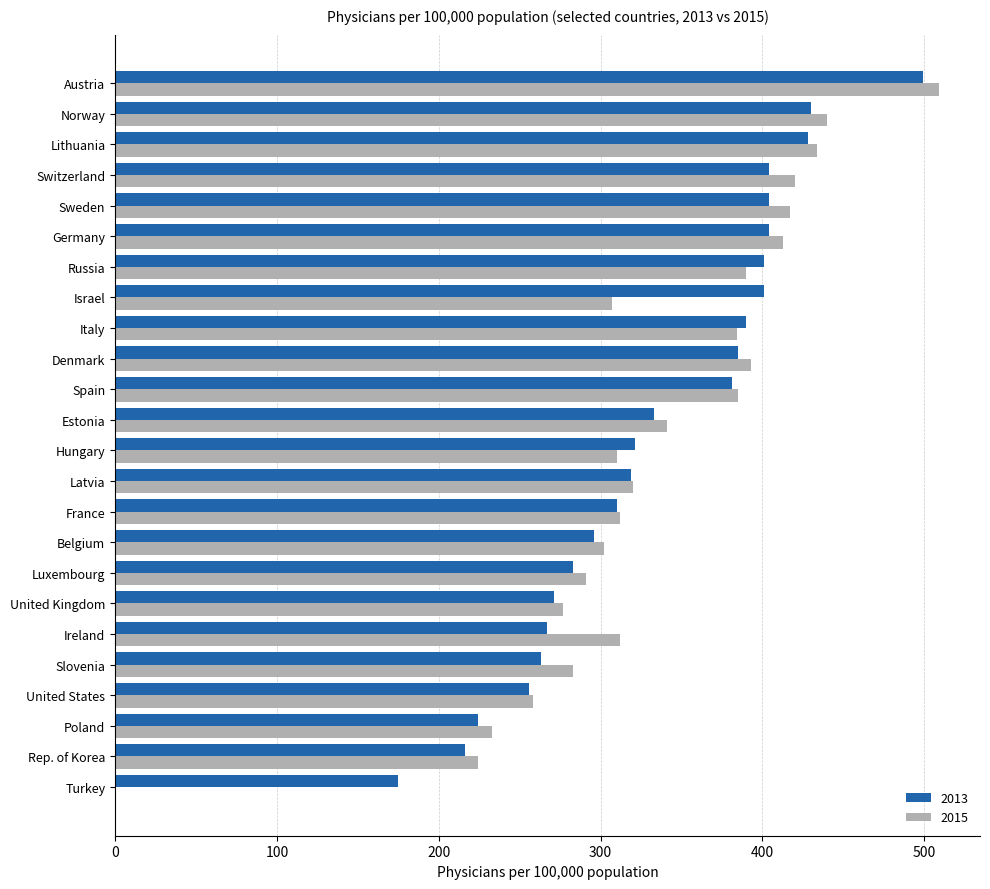

What is the total value across all series at Russia?

791